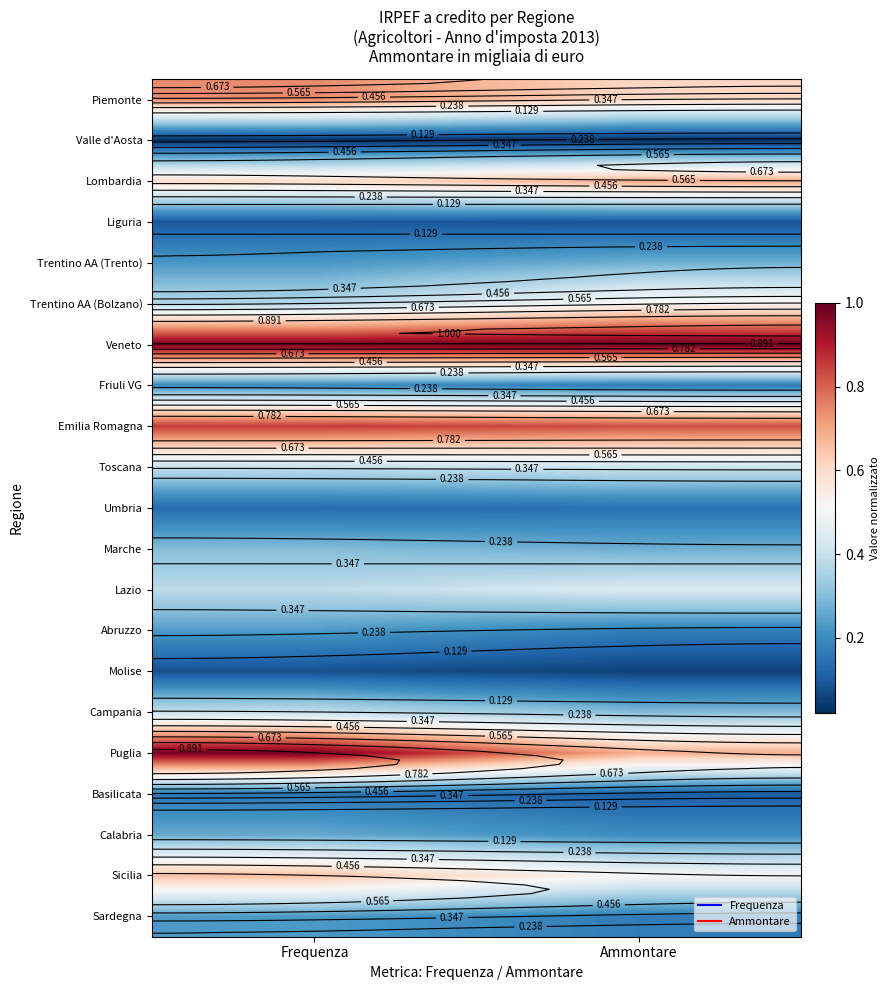

What is the maximum value shown in the chart?

1.0